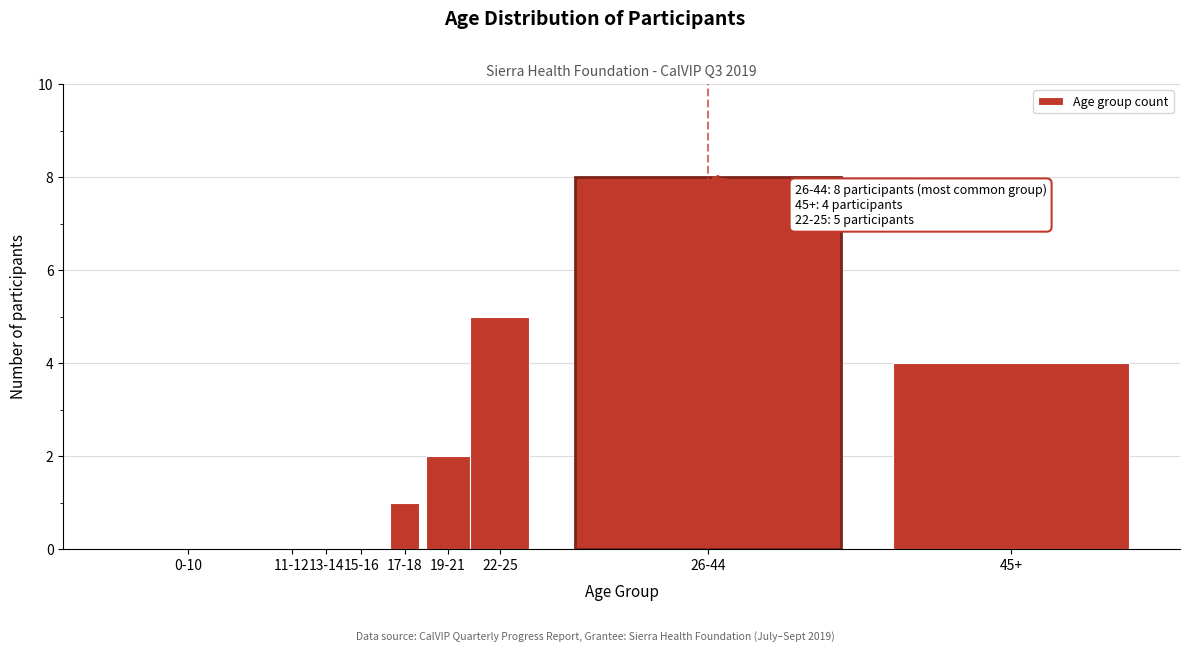

Reading left to right, what are all the values shown in this chart?

0-10=0	11-12=0	13-14=0	15-16=0	17-18=1	19-21=2	22-25=5	26-44=8	45+=4